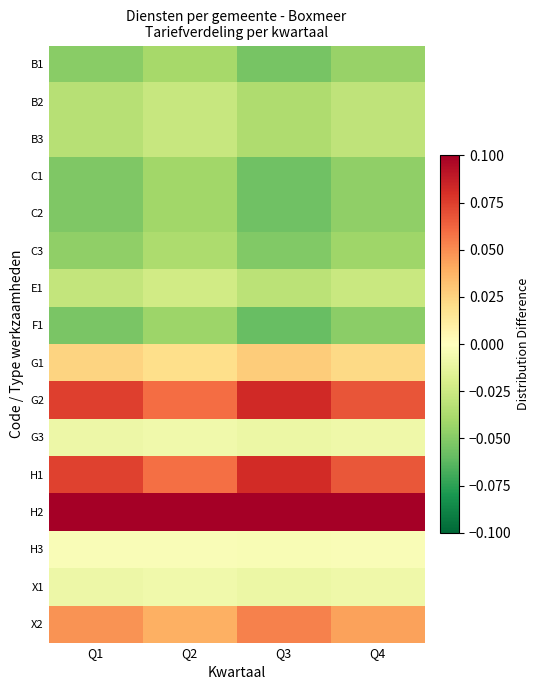

Reading left to right, what are all the values shown in this chart?

B1: Q1=-0.0	Q2=-0.0	Q3=-0.1	Q4=-0.0
B2: Q1=-0.0	Q2=-0.0	Q3=-0.0	Q4=-0.0
B3: Q1=-0.0	Q2=-0.0	Q3=-0.0	Q4=-0.0
C1: Q1=-0.1	Q2=-0.0	Q3=-0.1	Q4=-0.0
C2: Q1=-0.1	Q2=-0.0	Q3=-0.1	Q4=-0.0
C3: Q1=-0.0	Q2=-0.0	Q3=-0.1	Q4=-0.0
E1: Q1=-0.0	Q2=-0.0	Q3=-0.0	Q4=-0.0
F1: Q1=-0.1	Q2=-0.0	Q3=-0.1	Q4=-0.0
G1: Q1=0.0	Q2=0.0	Q3=0.0	Q4=0.0
G2: Q1=0.1	Q2=0.1	Q3=0.1	Q4=0.1
G3: Q1=-0.0	Q2=-0.0	Q3=-0.0	Q4=-0.0
H1: Q1=0.1	Q2=0.1	Q3=0.1	Q4=0.1
H2: Q1=0.1	Q2=0.1	Q3=0.2	Q4=0.1
H3: Q1=-0.0	Q2=-0.0	Q3=-0.0	Q4=-0.0
X1: Q1=-0.0	Q2=-0.0	Q3=-0.0	Q4=-0.0
X2: Q1=0.0	Q2=0.0	Q3=0.1	Q4=0.0